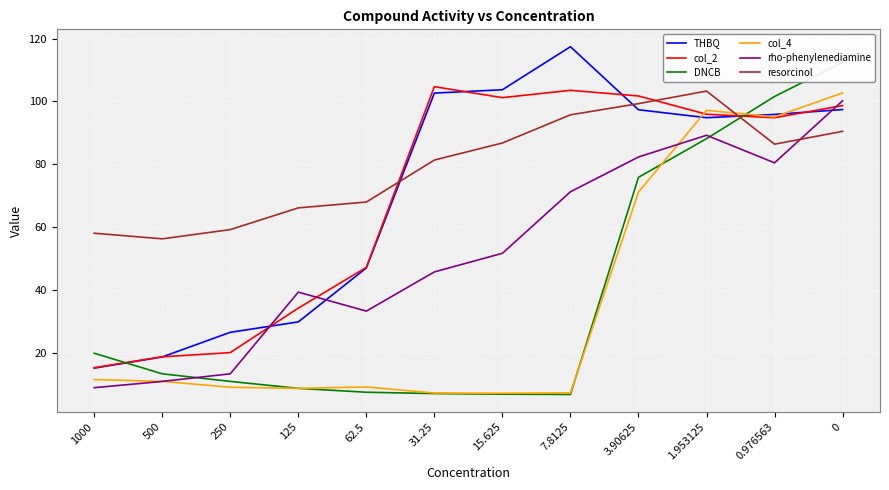

Is it true that resorcinol equals 68.0 at 62.5?

True